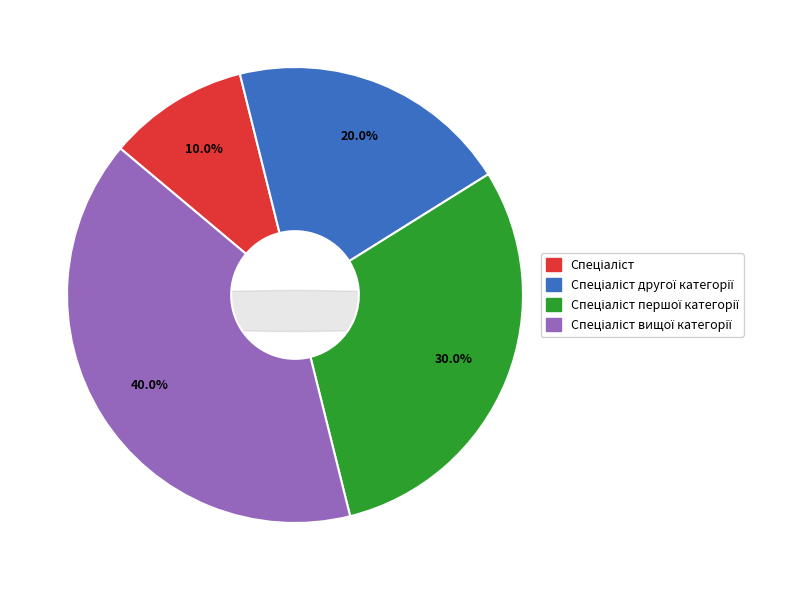

What is the ratio of the value at Спеціаліст другої категорії to the value at Спеціаліст?

2.0